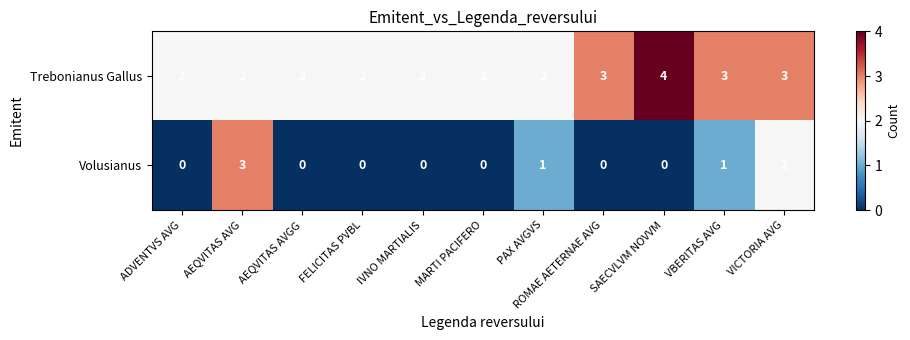

At which category does the chart reach its peak across all series?

SAECVLVM NOVVM